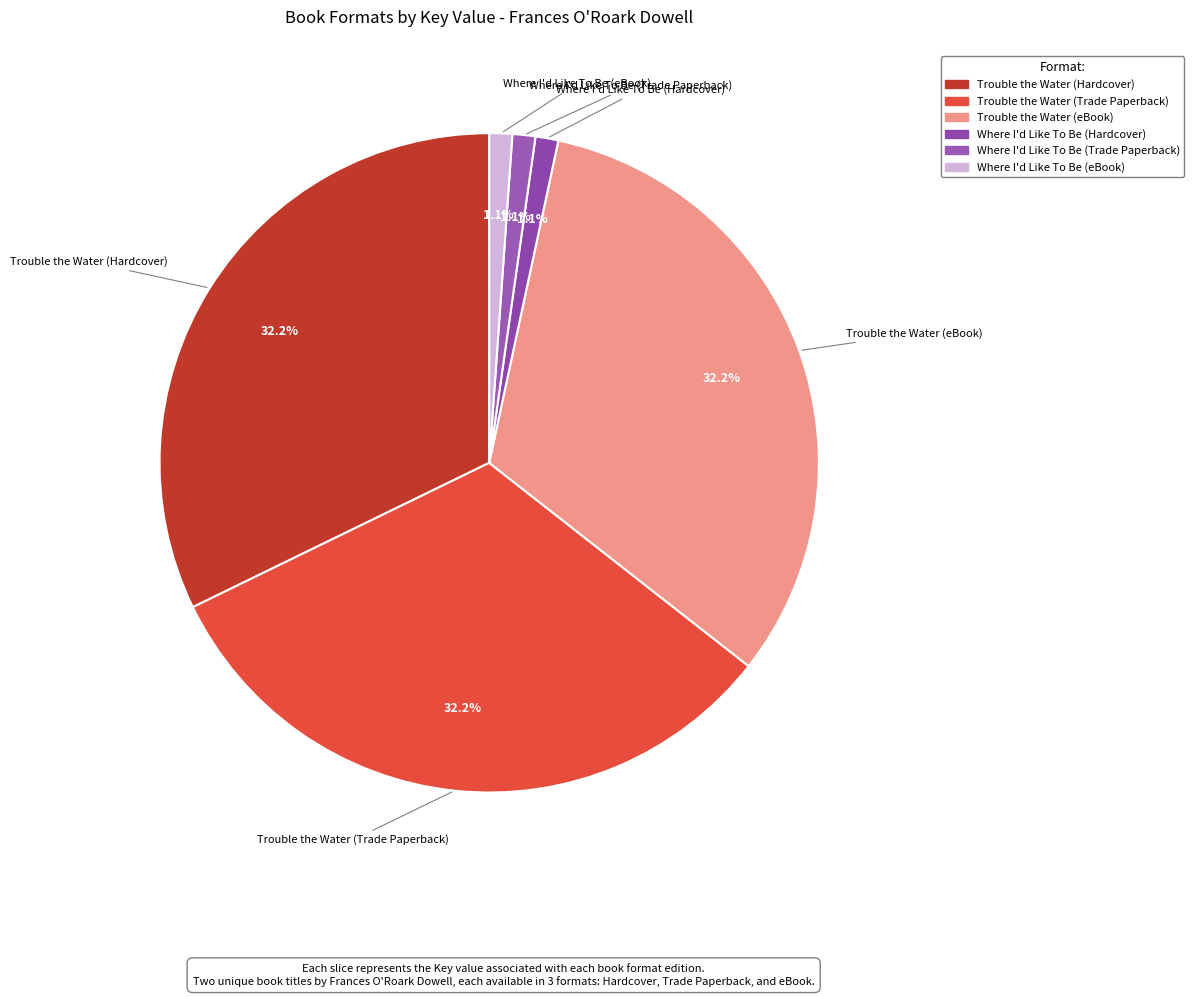

Which has a higher value, Where I'd Like To Be (Hardcover) or Trouble the Water (eBook)?

Trouble the Water (eBook)